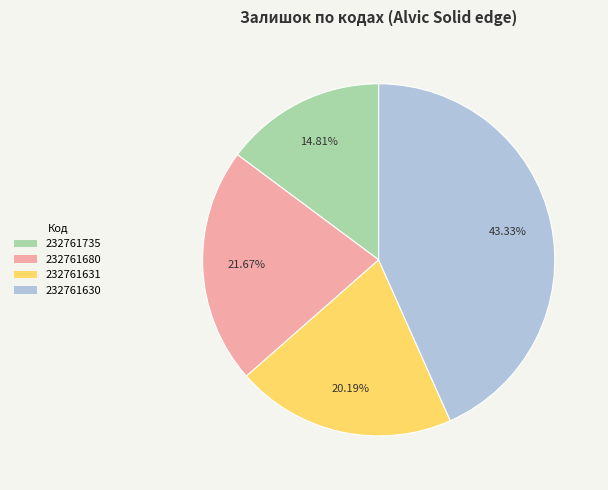

What is the largest slice in the pie chart?

232761630